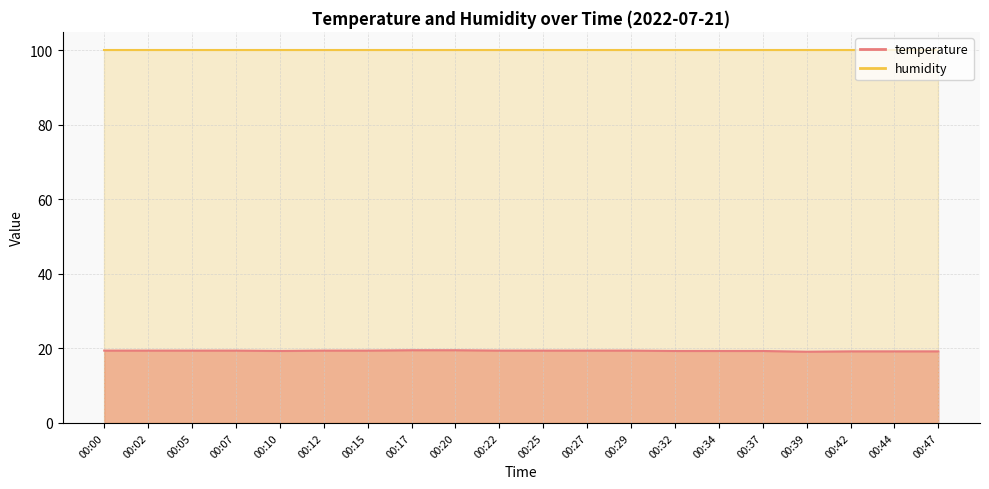

Rank the categories by value from lowest to highest.

00:39, 00:42, 00:44, 00:47, 00:10, 00:32, 00:34, 00:37, 00:00, 00:02, 00:05, 00:07, 00:12, 00:15, 00:22, 00:25, 00:27, 00:29, 00:17, 00:20